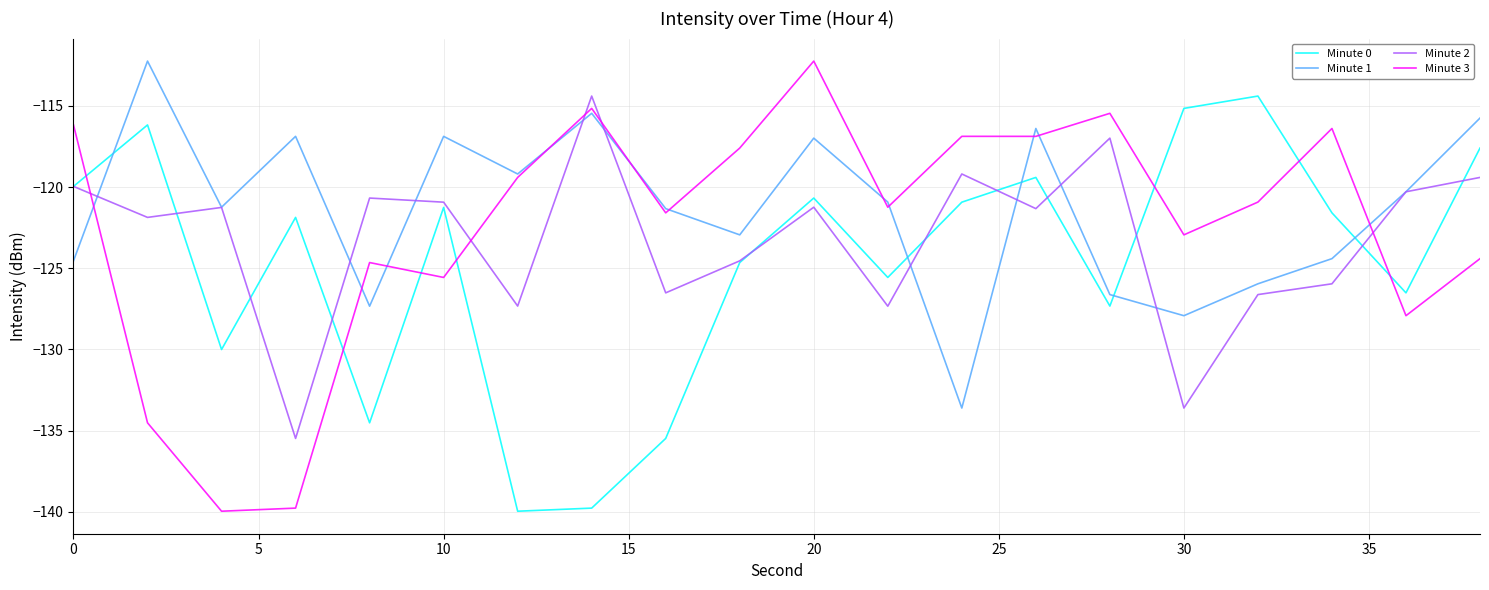

What is the highest value of the Minute 3 series?

-112.2